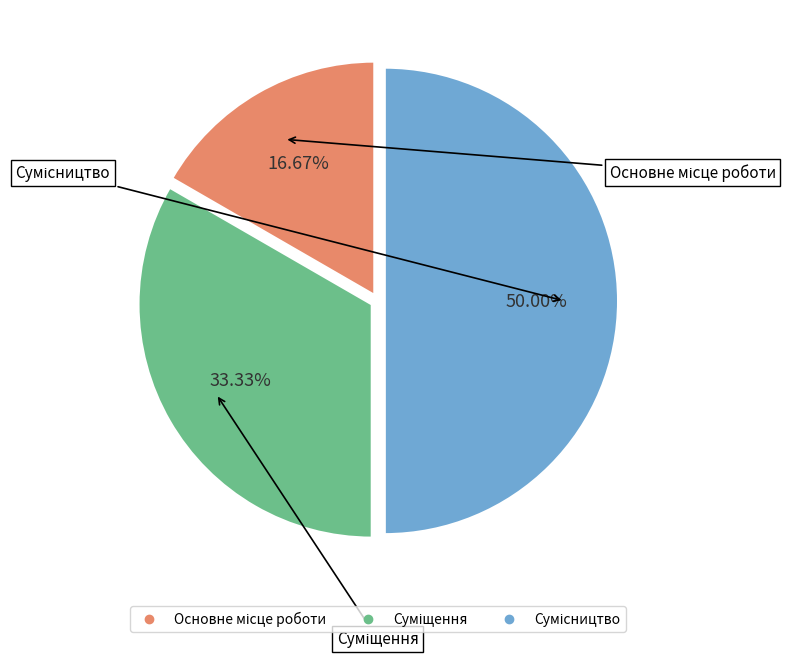

To the nearest percent, what percentage of the pie is Суміщення?

33%